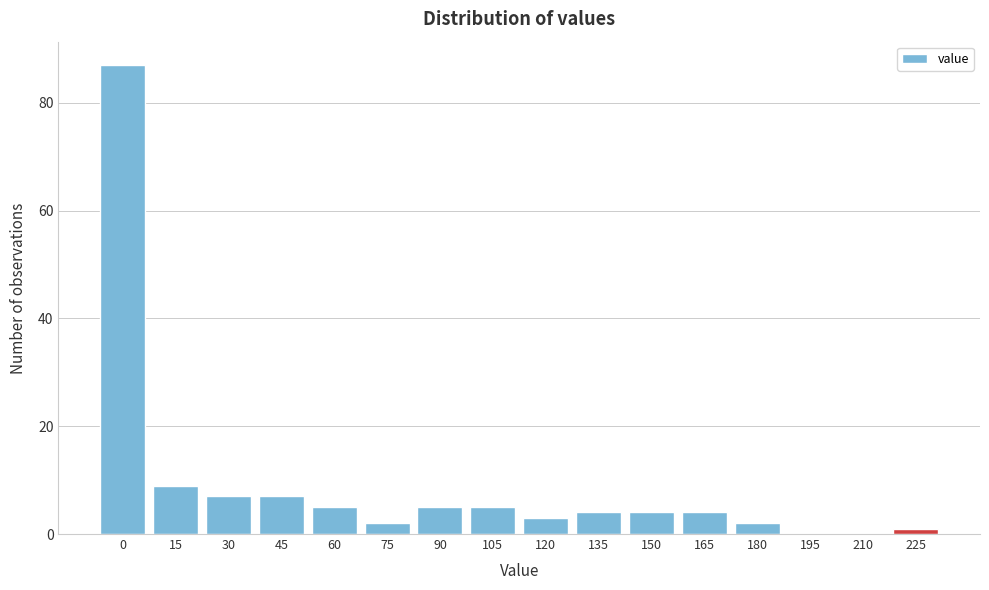

Reading left to right, extract all data points from this chart.

0=87	15=9	30=7	45=7	60=5	75=2	90=5	105=5	120=3	135=4	150=4	165=4	180=2	195=0	210=0	225=1